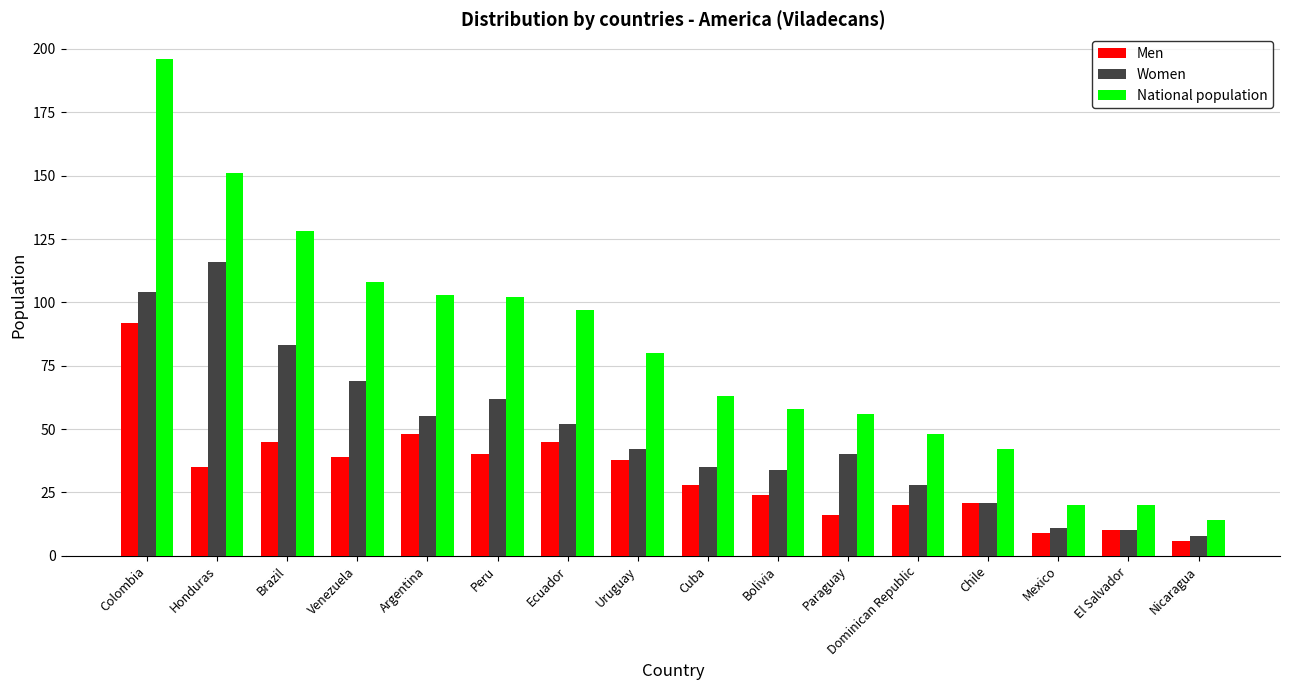

What is the label of the 11th bar from the right?

Peru